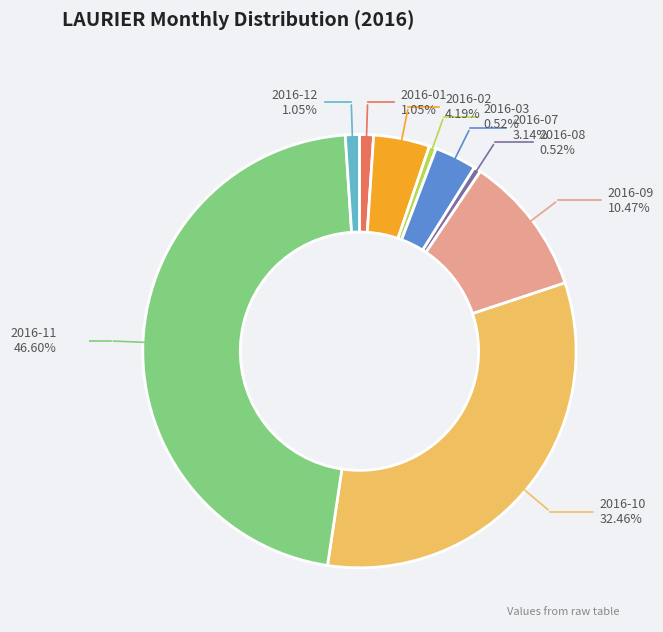

What is the change in value from 2016-07 to 2016-12?

-4